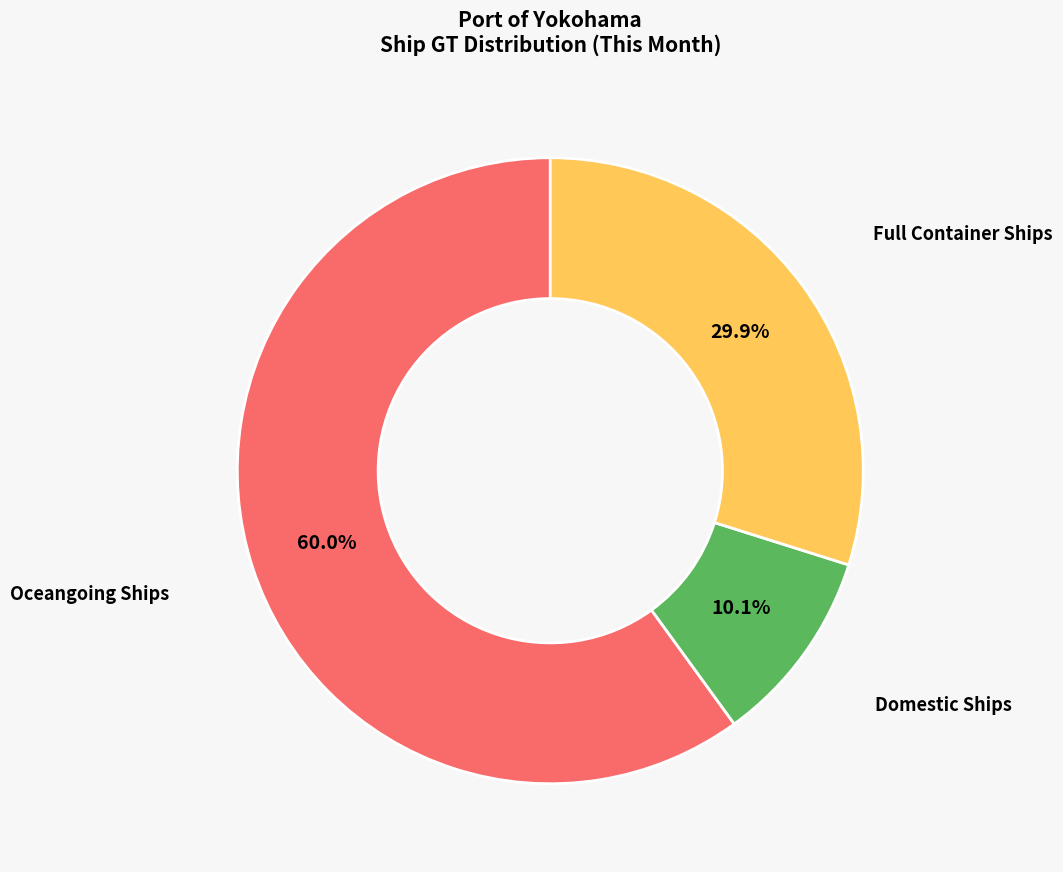

Does any single category account for the majority?

Yes